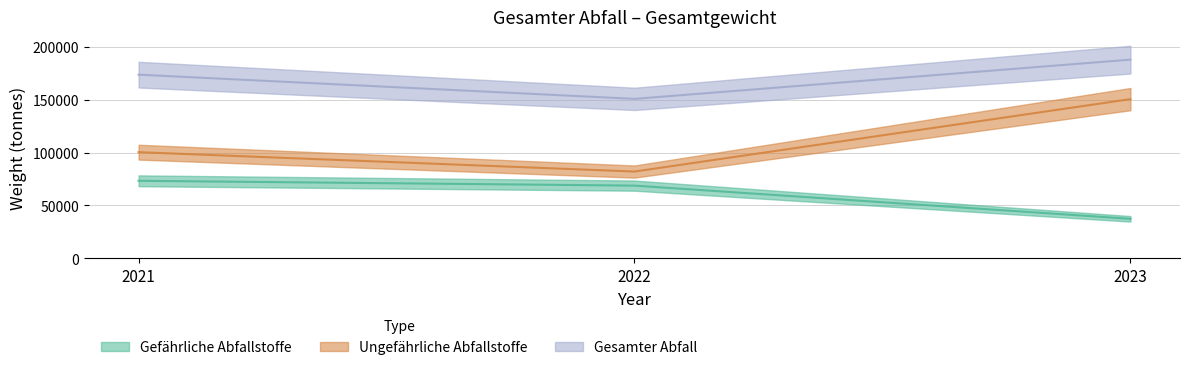

Does the chart have visible grid lines?

Yes